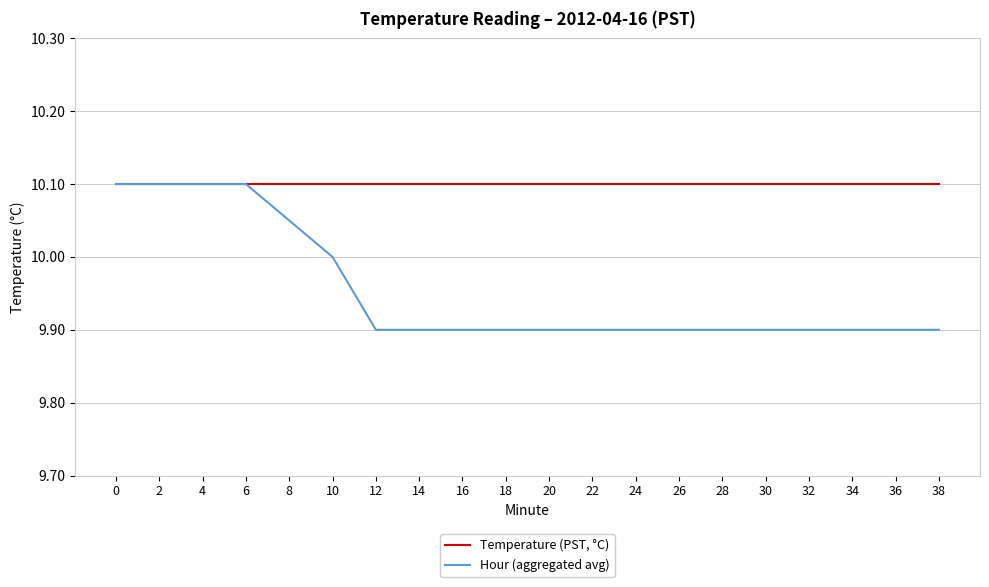

What is the total value across all series at 20?

20.0